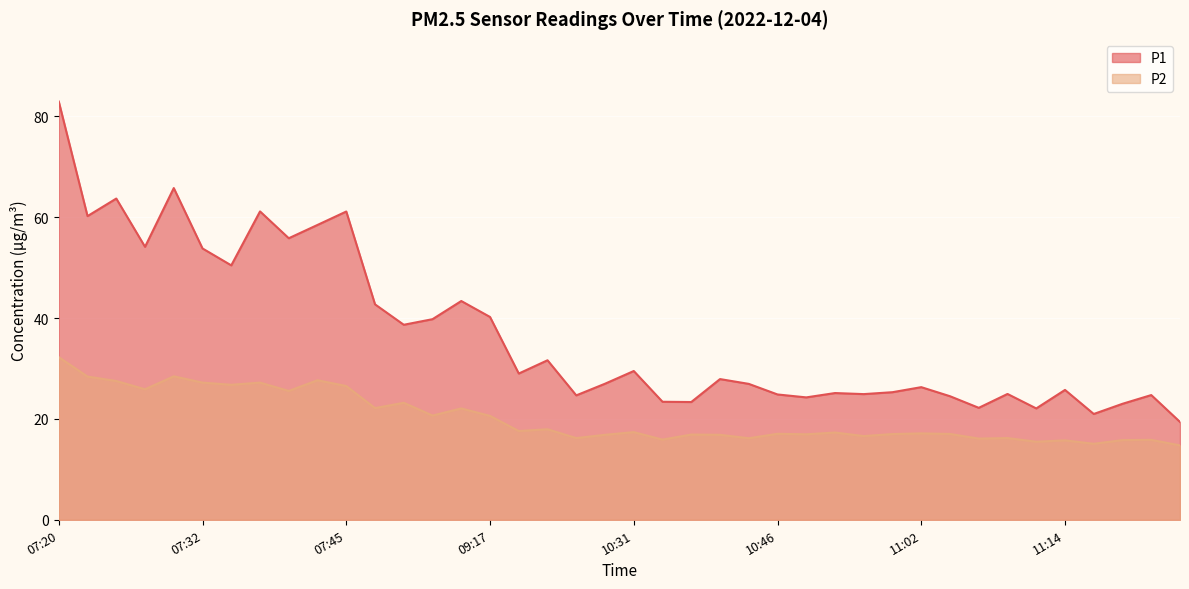

How many lines are shown in the chart?

2